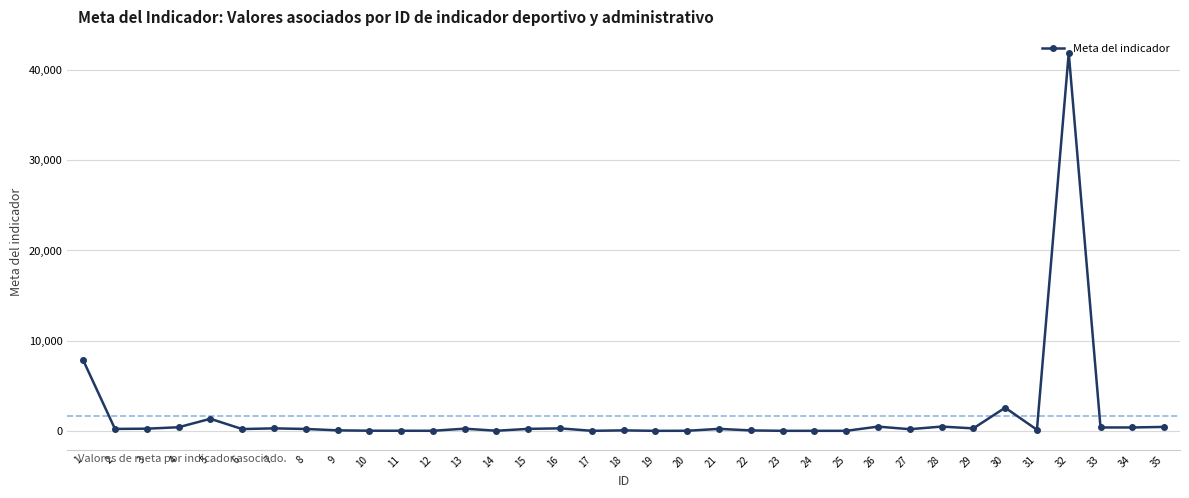

What is the greatest value displayed?

41840